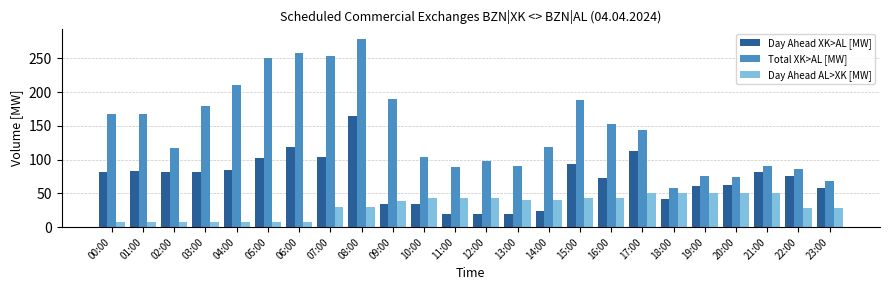

What is the sum of the Day Ahead XK>AL [MW] values at 23:00 and 11:00?

78